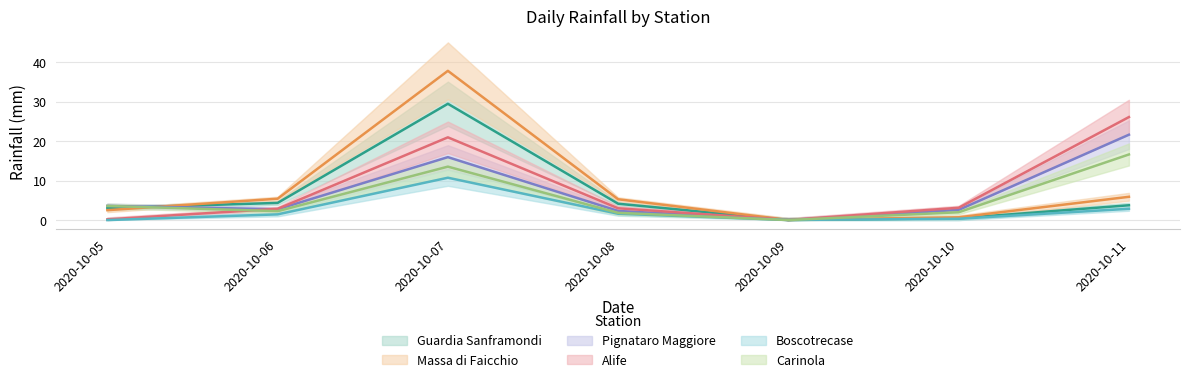

In Alife, how many points are higher than both neighbors (excluding endpoints)?

1